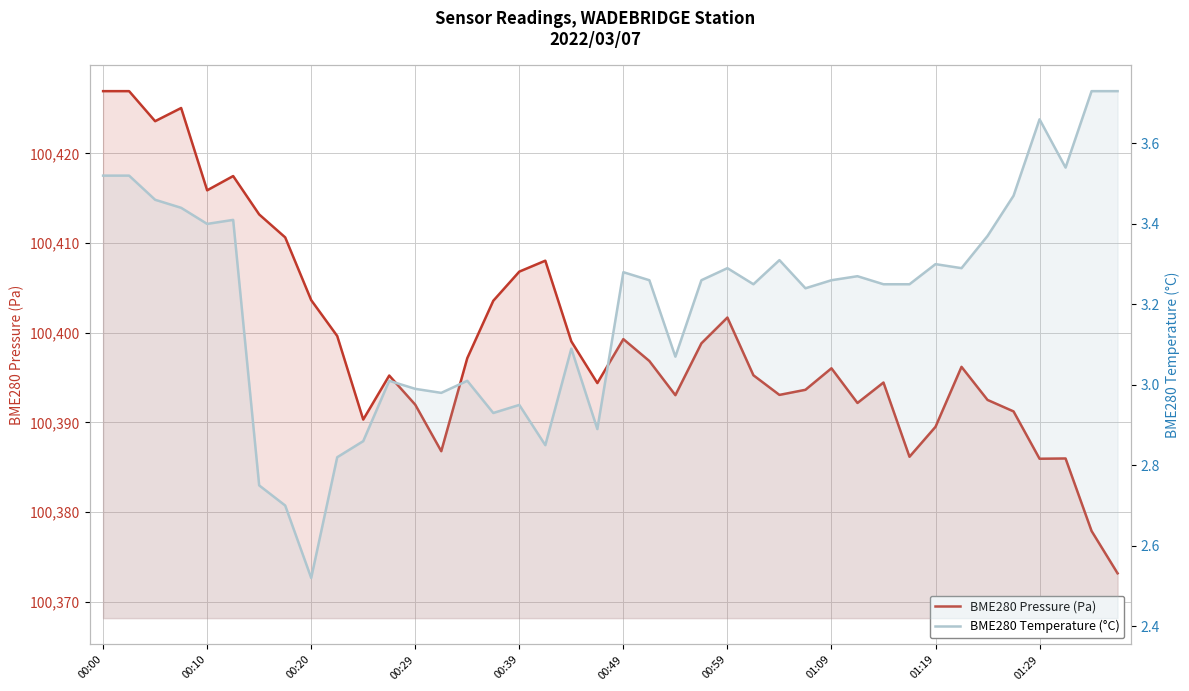

At 00:49, list the series in order from largest to smallest.

BME280 Pressure (Pa), BME280 Temperature (°C)